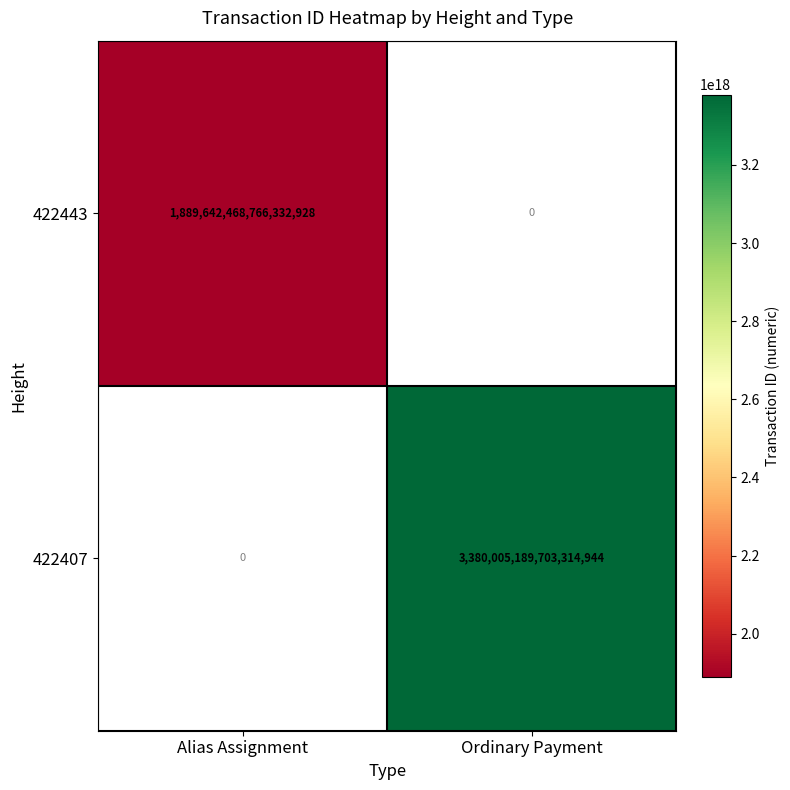

Which series has the widest spread of values?

422407